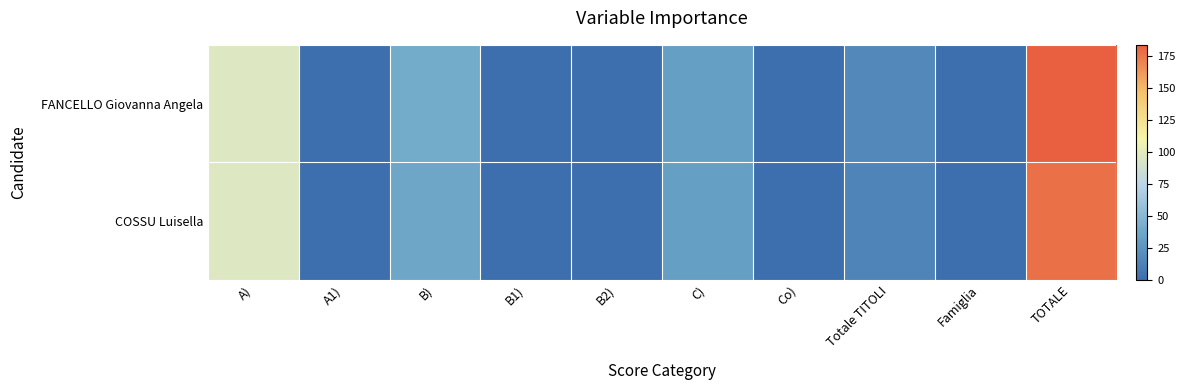

How many distinct data groups are displayed?

2